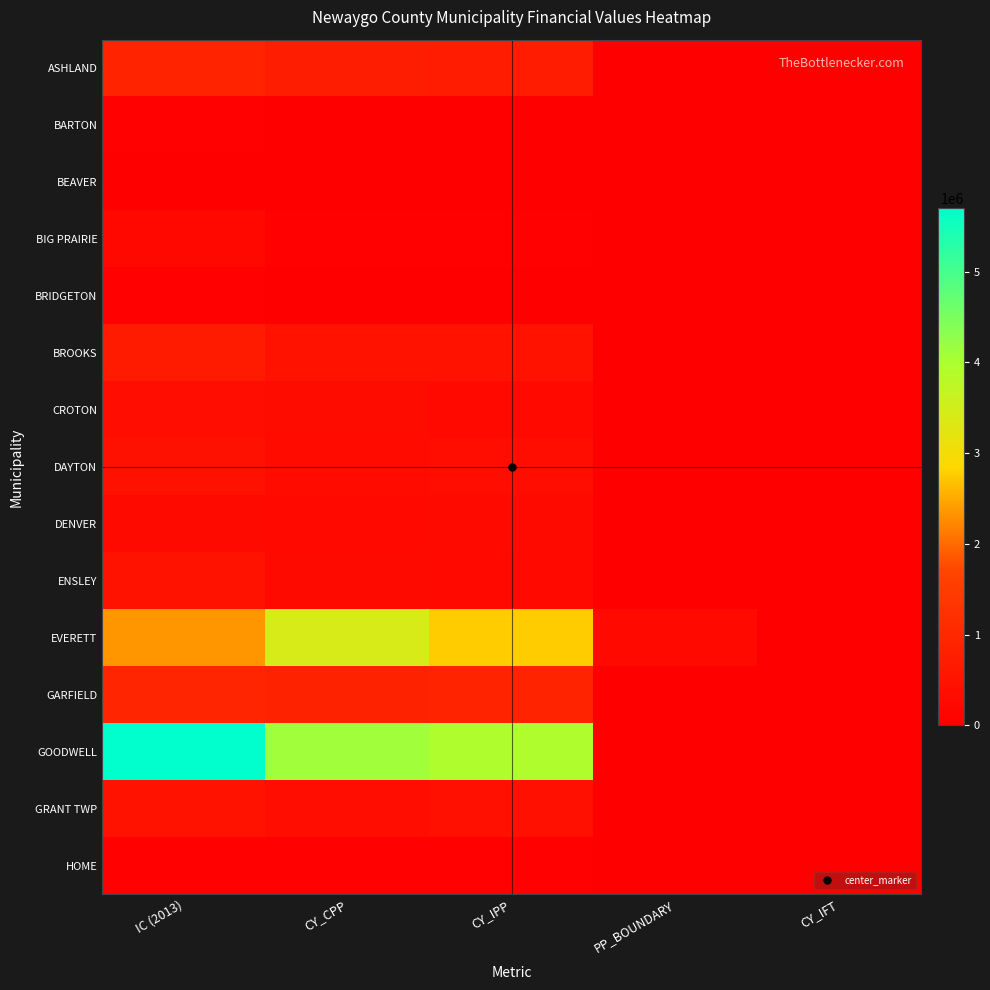

Reading left to right, list all the values displayed in this chart.

ASHLAND: IC (2013)=870100	CY_CPP=743300	CY_IPP=713200	PP_BOUNDARY=0	CY_IFT=0
BARTON: IC (2013)=51500	CY_CPP=0	CY_IPP=0	PP_BOUNDARY=0	CY_IFT=0
BEAVER: IC (2013)=25200	CY_CPP=5600	CY_IPP=4500	PP_BOUNDARY=0	CY_IFT=0
BIG PRAIRIE: IC (2013)=209200	CY_CPP=57500	CY_IPP=60800	PP_BOUNDARY=0	CY_IFT=0
BRIDGETON: IC (2013)=62400	CY_CPP=200	CY_IPP=200	PP_BOUNDARY=0	CY_IFT=0
BROOKS: IC (2013)=673700	CY_CPP=505900	CY_IPP=457700	PP_BOUNDARY=0	CY_IFT=0
CROTON: IC (2013)=376000	CY_CPP=329500	CY_IPP=230900	PP_BOUNDARY=0	CY_IFT=0
DAYTON: IC (2013)=430600	CY_CPP=306400	CY_IPP=341800	PP_BOUNDARY=10000	CY_IFT=0
DENVER: IC (2013)=272200	CY_CPP=251100	CY_IPP=275500	PP_BOUNDARY=0	CY_IFT=0
ENSLEY: IC (2013)=449700	CY_CPP=282800	CY_IPP=229600	PP_BOUNDARY=8000	CY_IFT=0
EVERETT: IC (2013)=2349300	CY_CPP=3421800	CY_IPP=2772200	PP_BOUNDARY=257900	CY_IFT=0
GARFIELD: IC (2013)=949700	CY_CPP=850500	CY_IPP=869700	PP_BOUNDARY=0	CY_IFT=0
GOODWELL: IC (2013)=5697400	CY_CPP=4115100	CY_IPP=3940500	PP_BOUNDARY=0	CY_IFT=0
GRANT TWP: IC (2013)=467200	CY_CPP=354150	CY_IPP=407100	PP_BOUNDARY=16300	CY_IFT=0
HOME: IC (2013)=70700	CY_CPP=64300	CY_IPP=59500	PP_BOUNDARY=0	CY_IFT=0